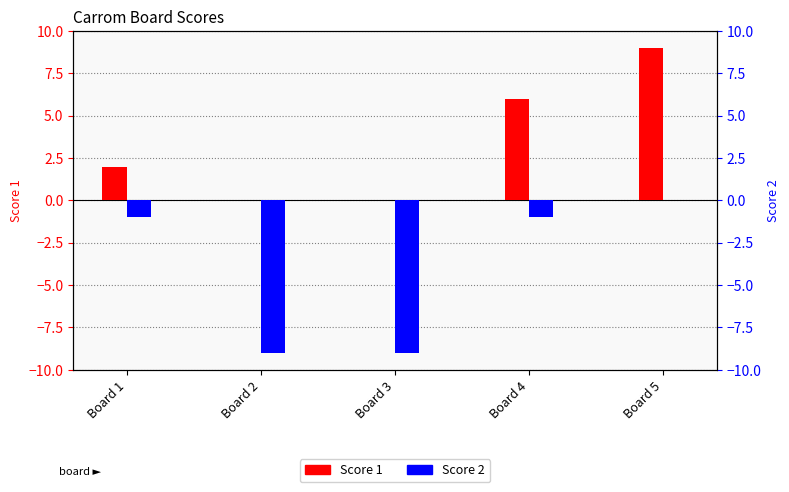

How many data points in Score 2 are less than -1?

2